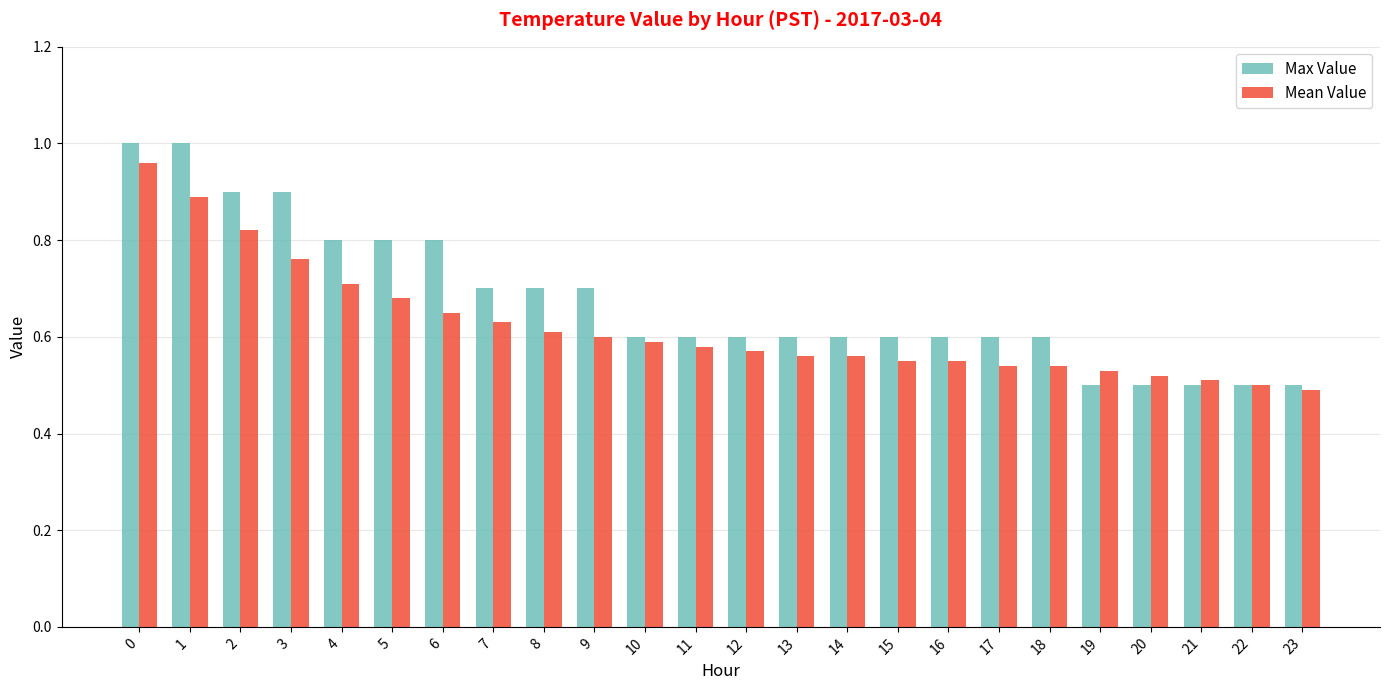

What is the total value across all series at 0?

2.0